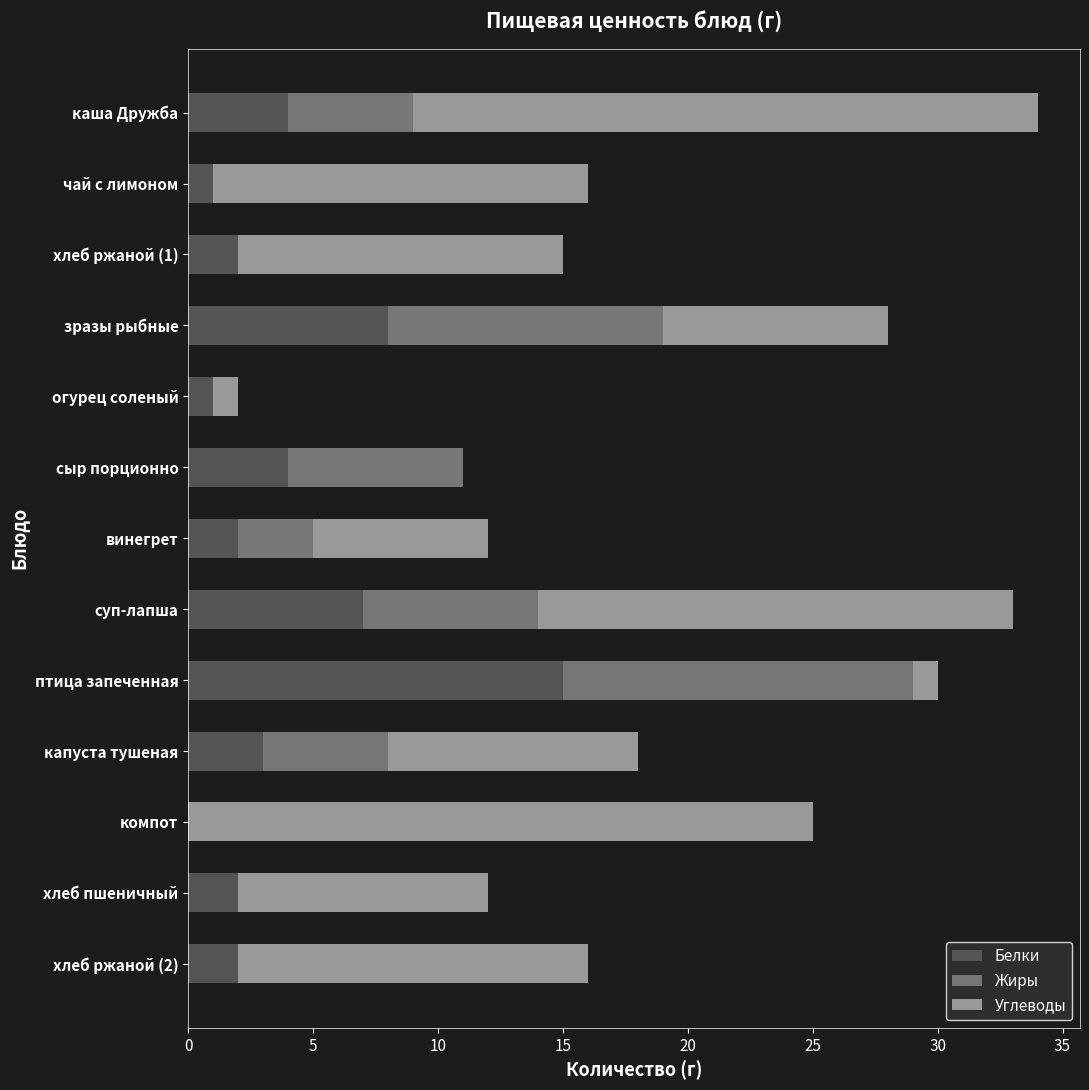

Which category has the highest value in the Белки series?

птица запеченная